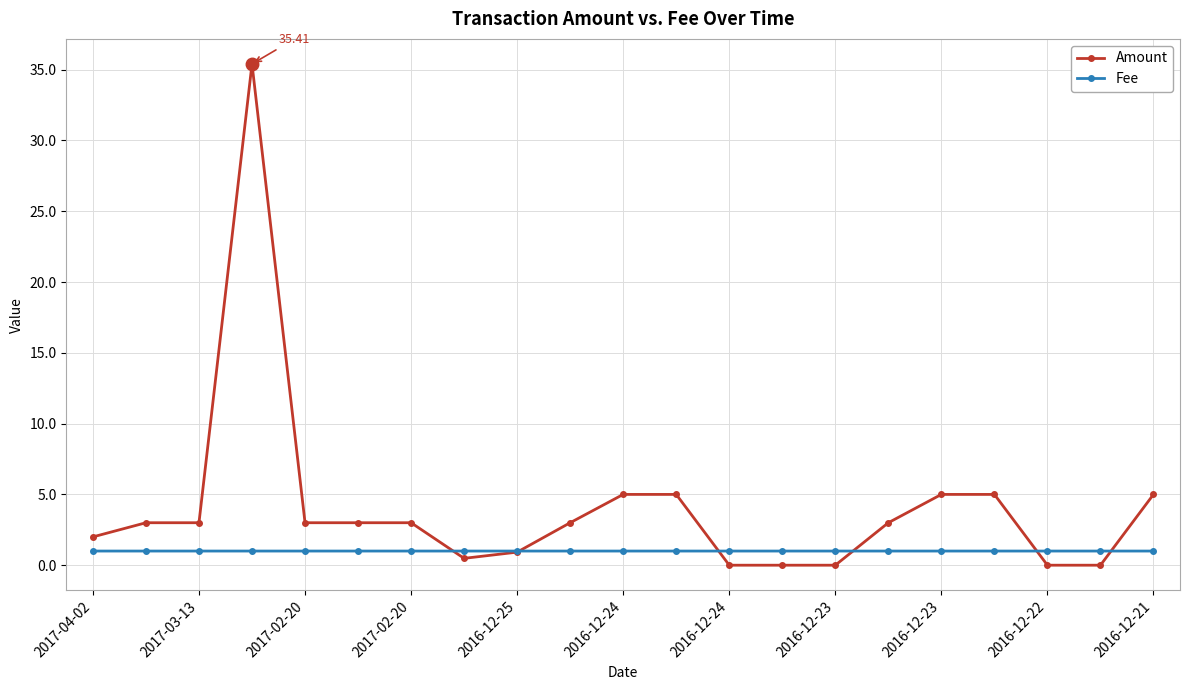

Which series has the largest range (max minus min)?

Amount